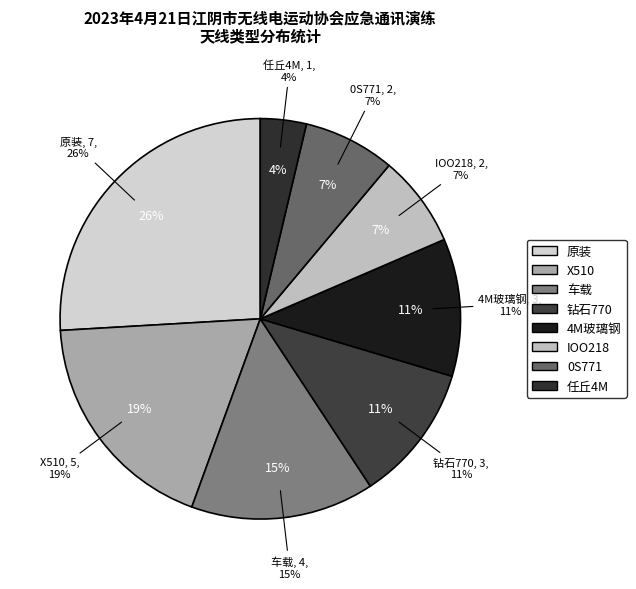

True or false: X510 accounts for 9% of the total.

False